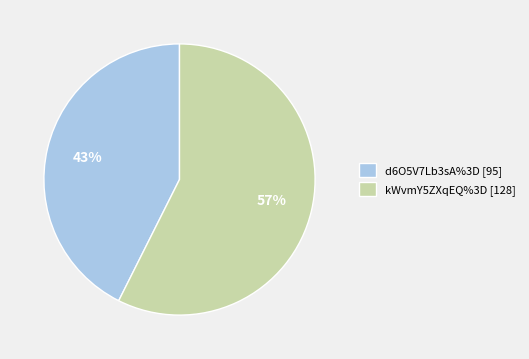

How many segments does this pie chart have?

2